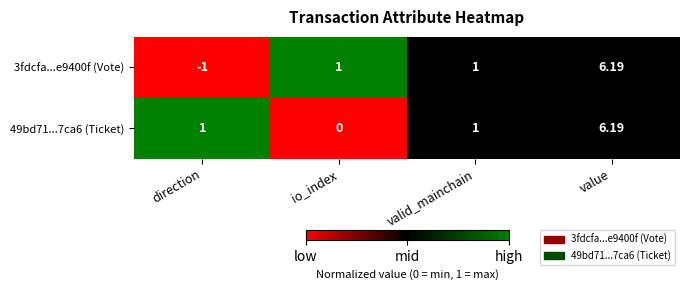

At which category is the sum across all series the highest?

value